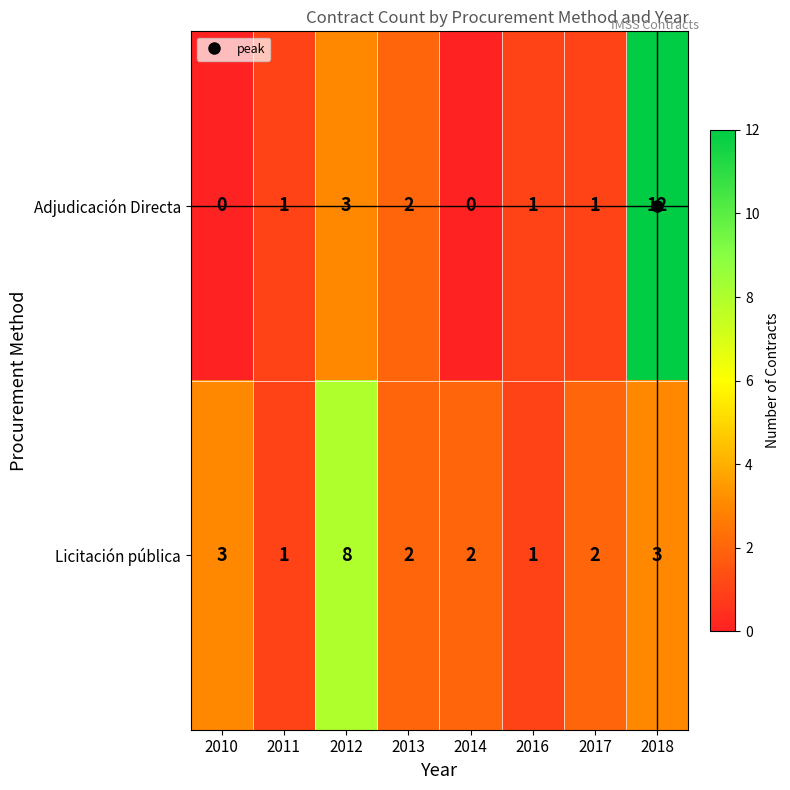

At which label does Licitación pública first exceed 2?

2010